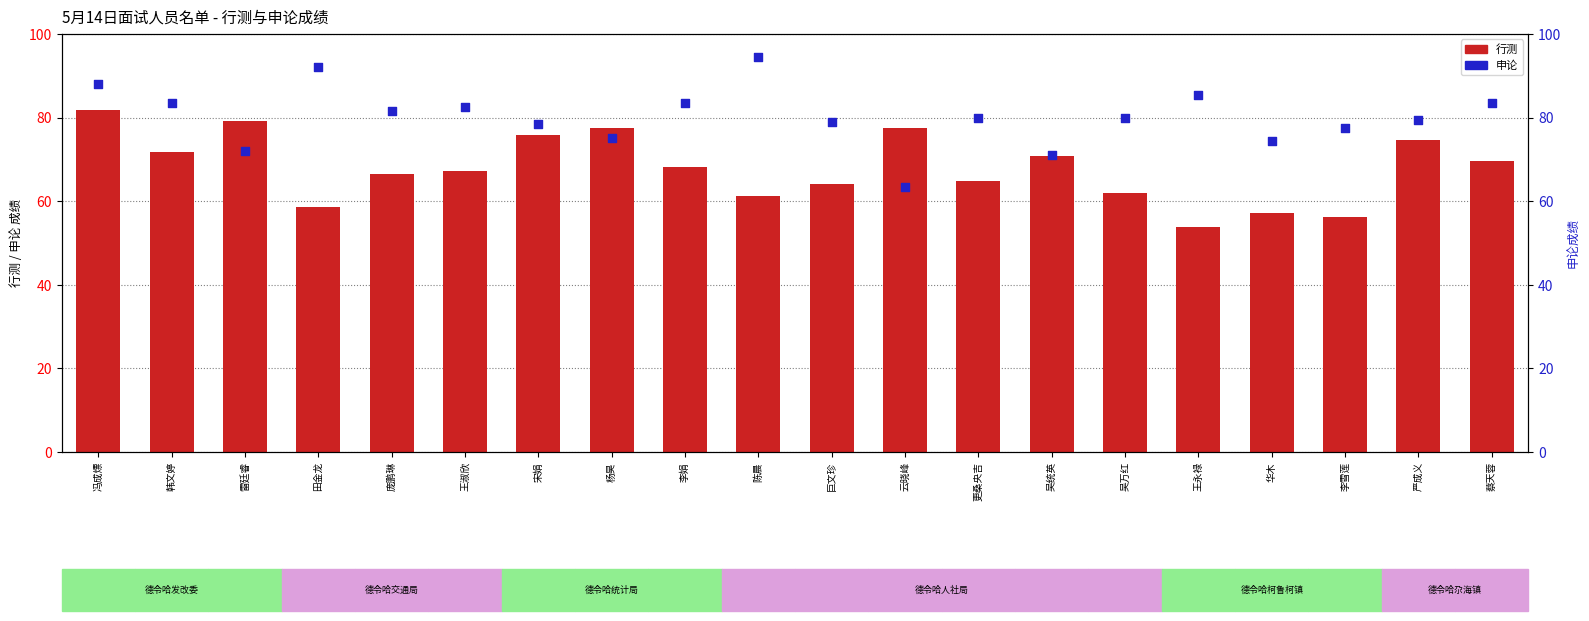

What are all the series names shown in the legend?

行测, 申论